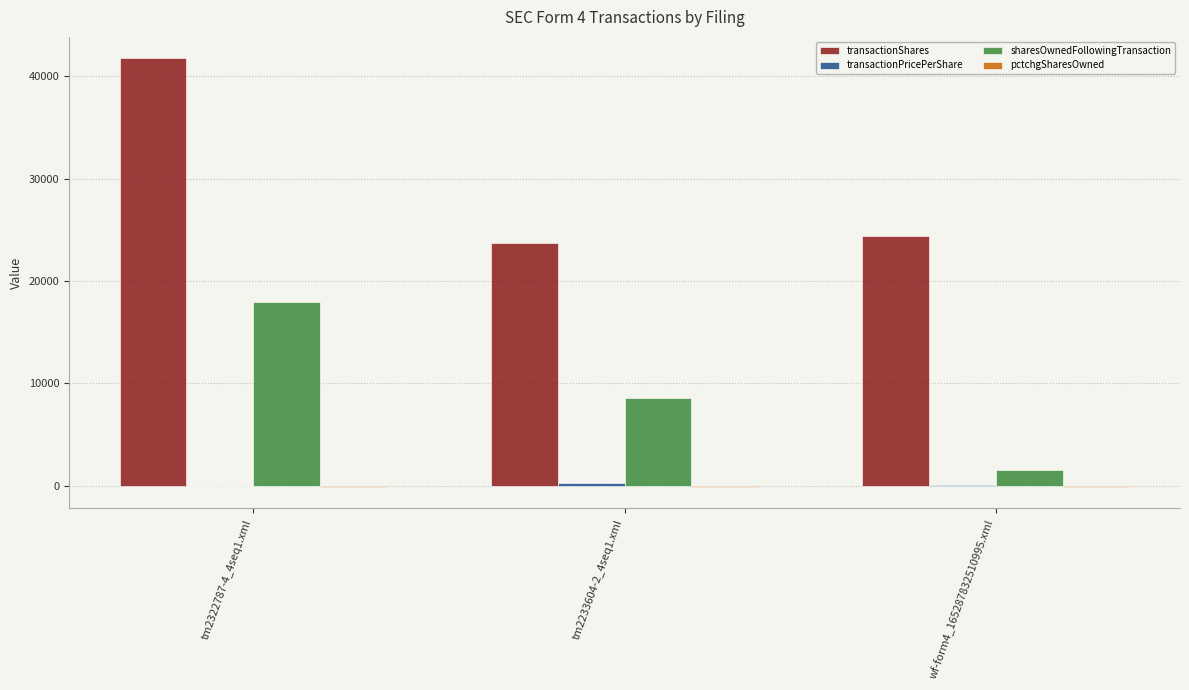

The value of sharesOwnedFollowingTransaction at tm2233604-2_4seq1.xml is 8605.0. True or false?

True